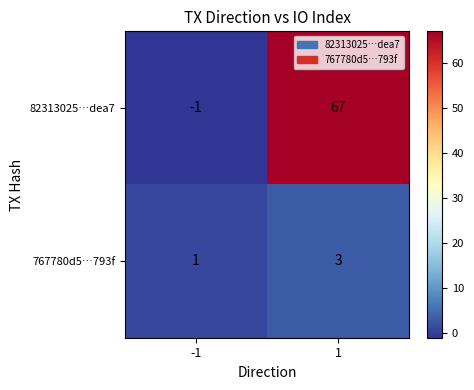

Which series has the largest total across all categories?

82313025…dea7